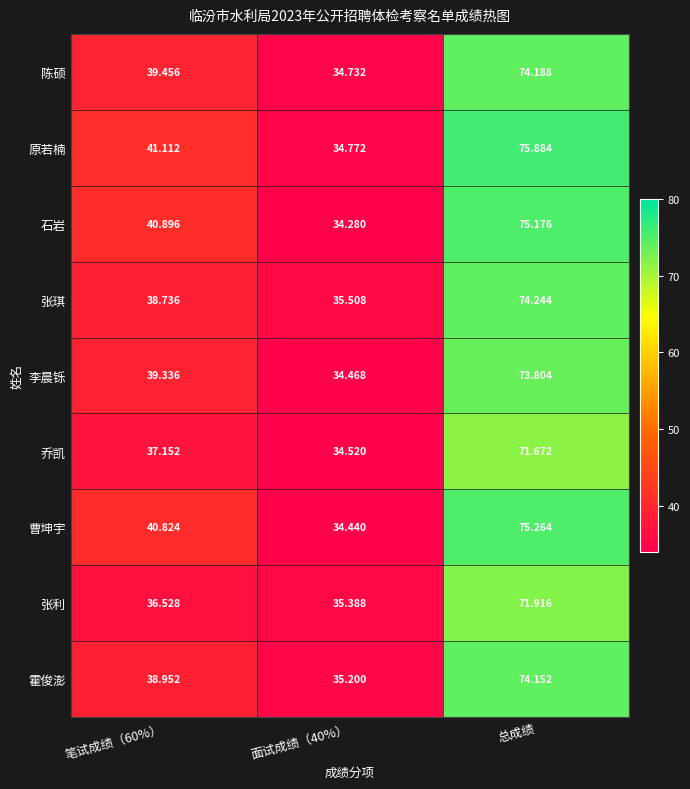

Is the value of 李晨铄 at 面试成绩（40%） greater than the value of 张利 at 总成绩?

No